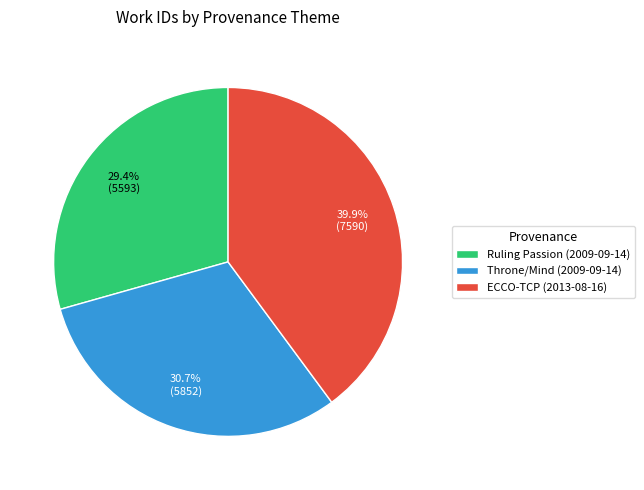

Approximately how many times larger is the value at ECCO-TCP (2013-08-16) compared to Throne/Mind (2009-09-14)?

1.3